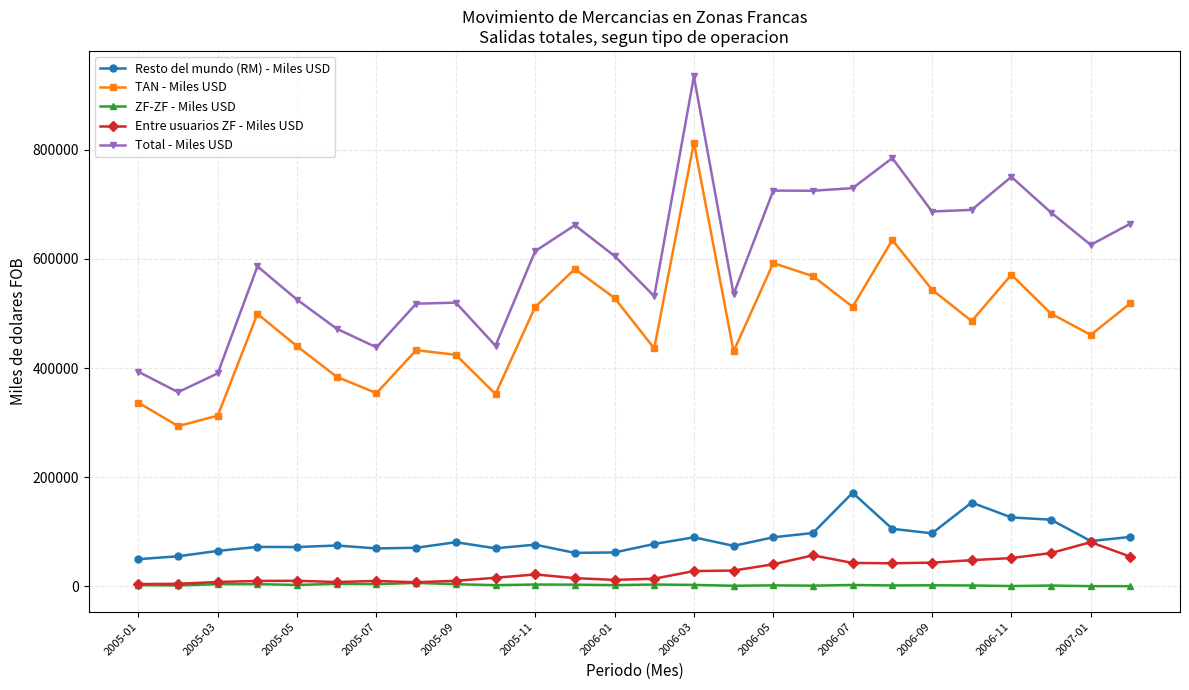

Which series has the largest range (max minus min)?

Total - Miles USD